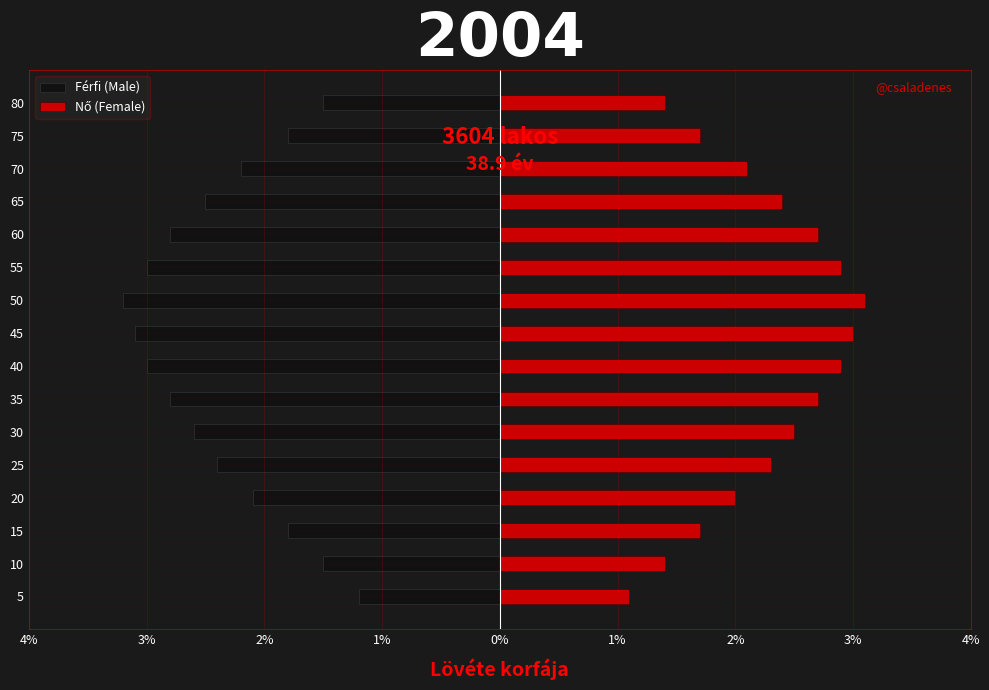

How many distinct data groups are displayed?

2